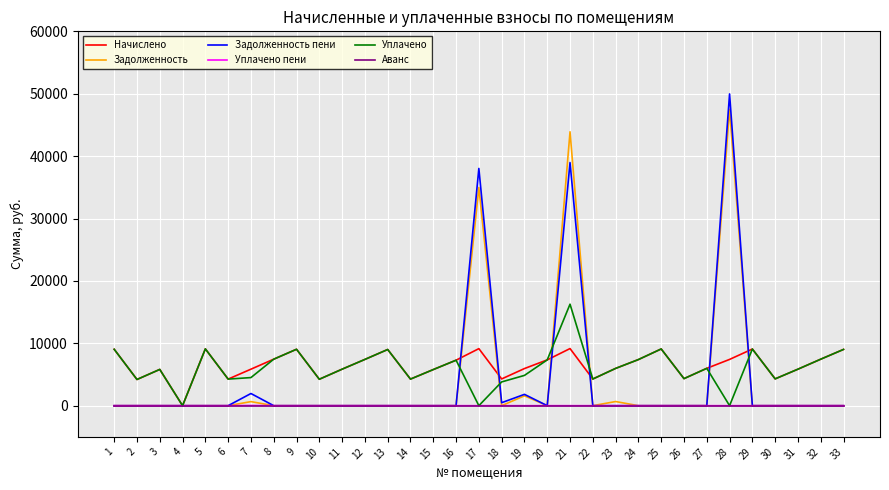

What is the spread (max minus min) of values at 28?

49967.1